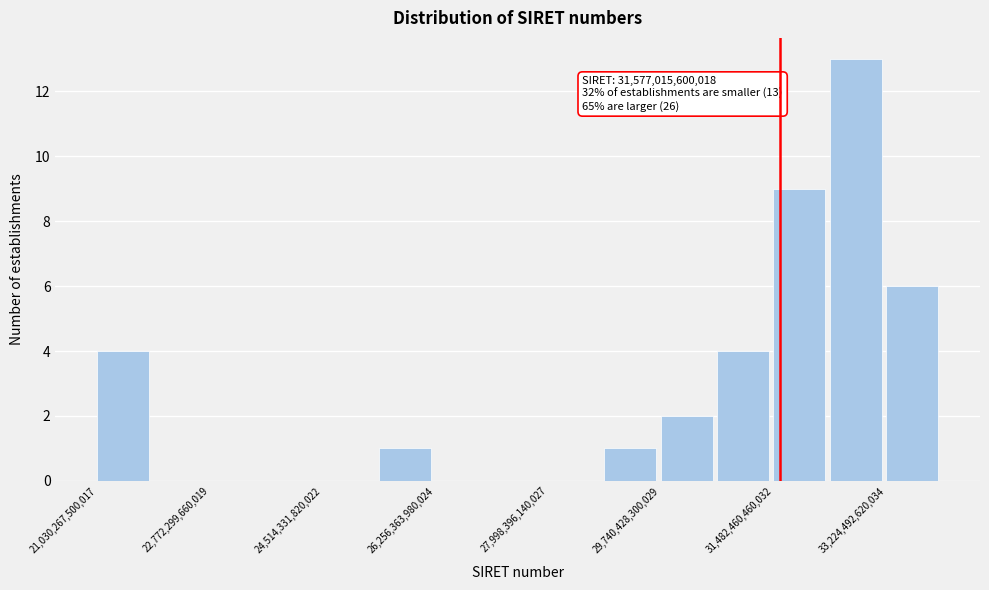

Which range on the x-axis has the tallest bar?

32400000000000 to 33200000000000